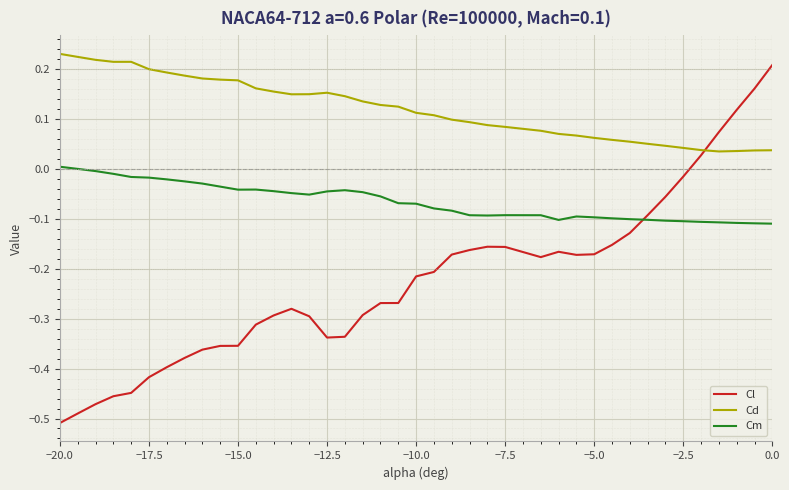

Does the chart display data point markers on the line(s)?

No